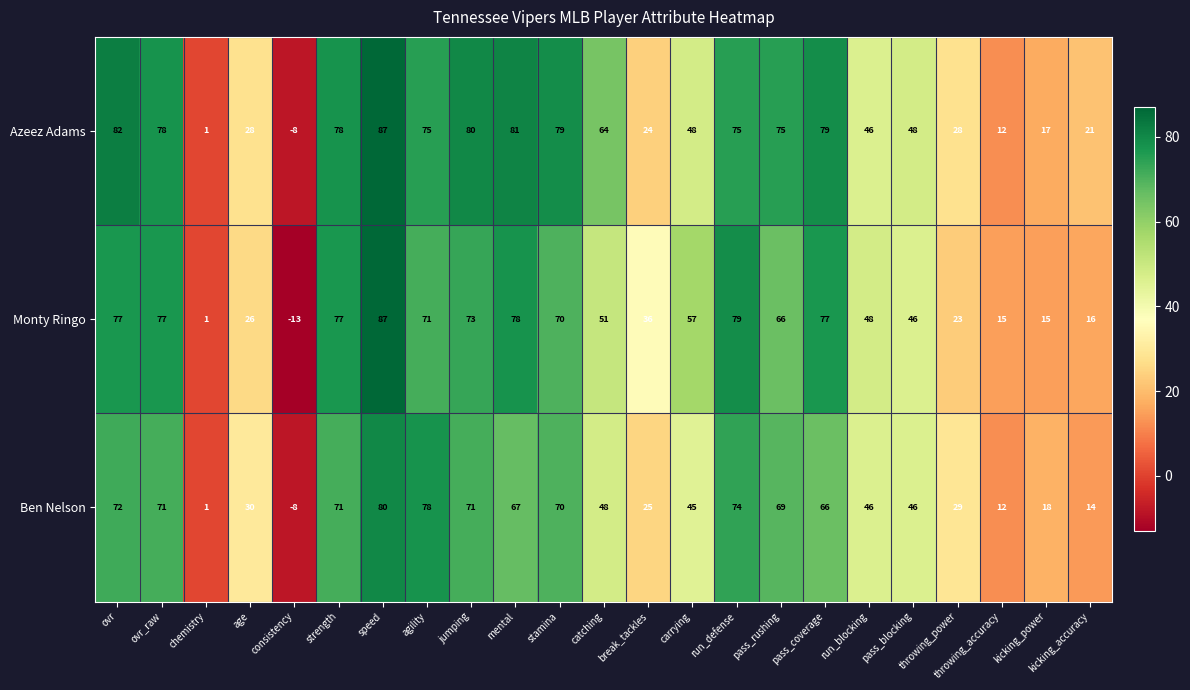

Which series changed the most between consistency and throwing_accuracy?

Monty Ringo